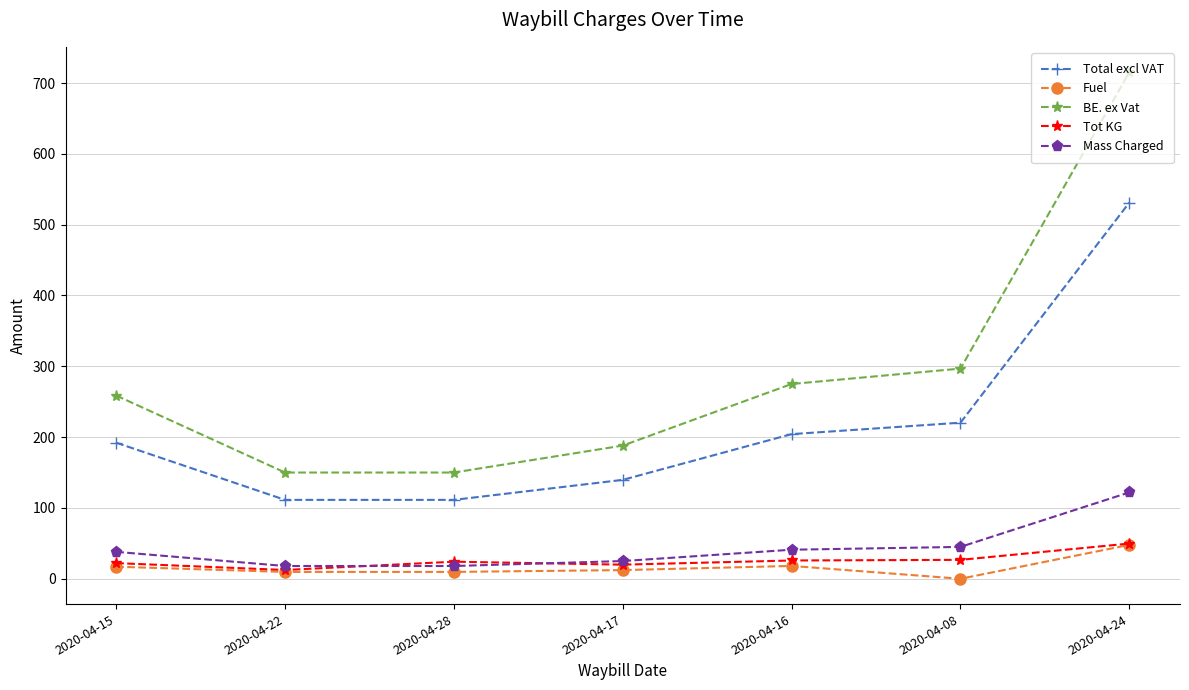

What is the value of the Total excl VAT point at the 5th from the left?

204.2